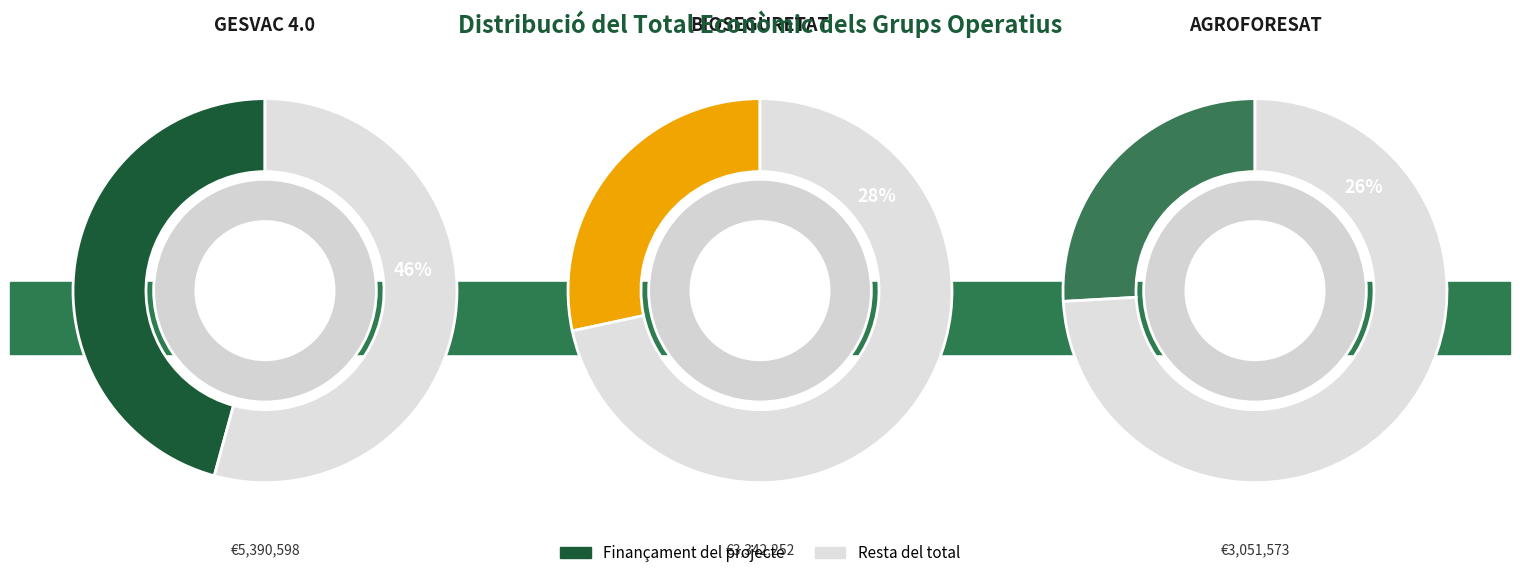

Is GESVAC 4.0 the majority of the pie?

No